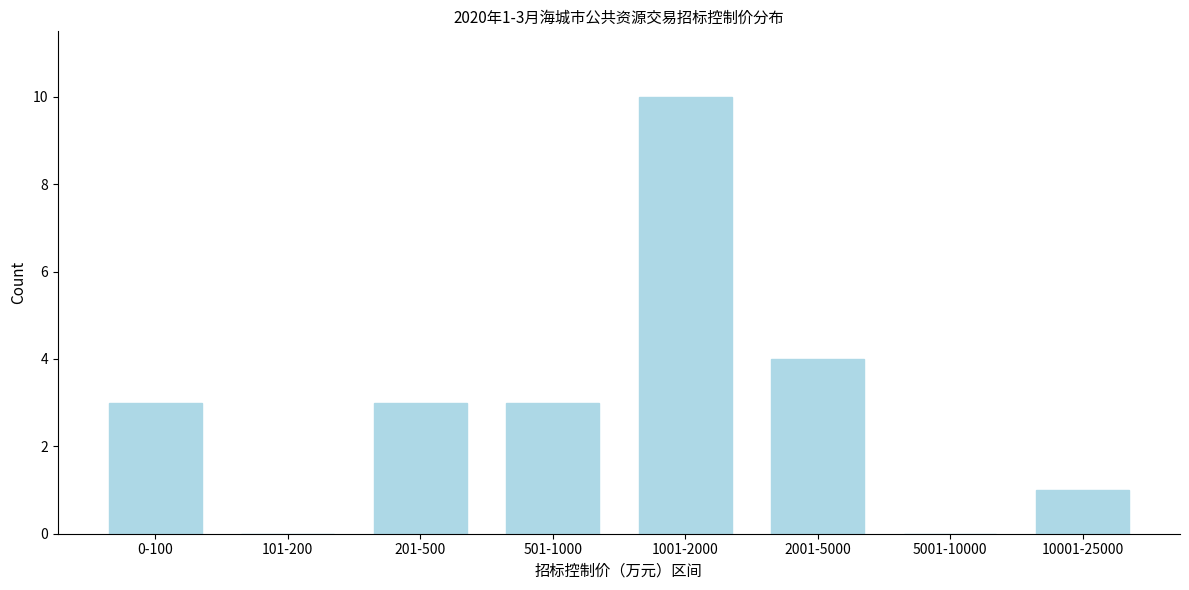

Reading left to right, extract all data points from this chart.

0-100=3	101-200=0	201-500=3	501-1000=3	1001-2000=10	2001-5000=4	5001-10000=0	10001-25000=1